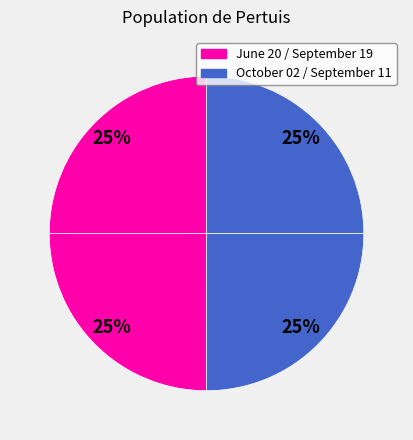

What is the largest slice in the pie chart?

September 11